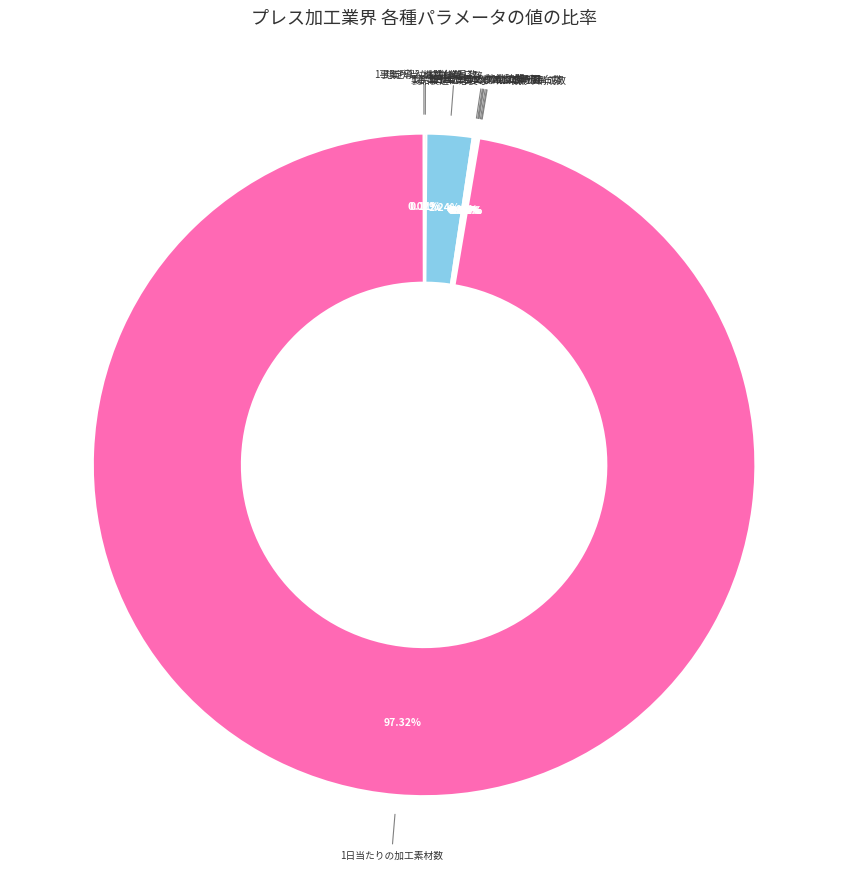

Which slice is the largest?

1日当たりの加工素材数